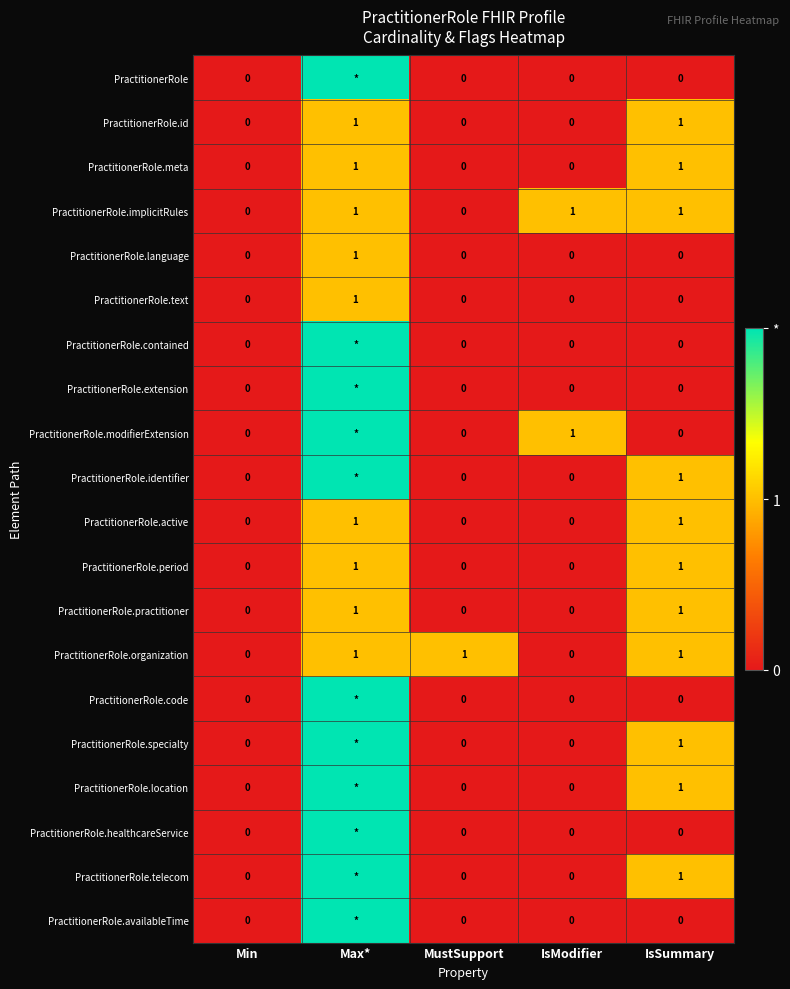

How many data points in PractitionerRole.language are above 0?

1